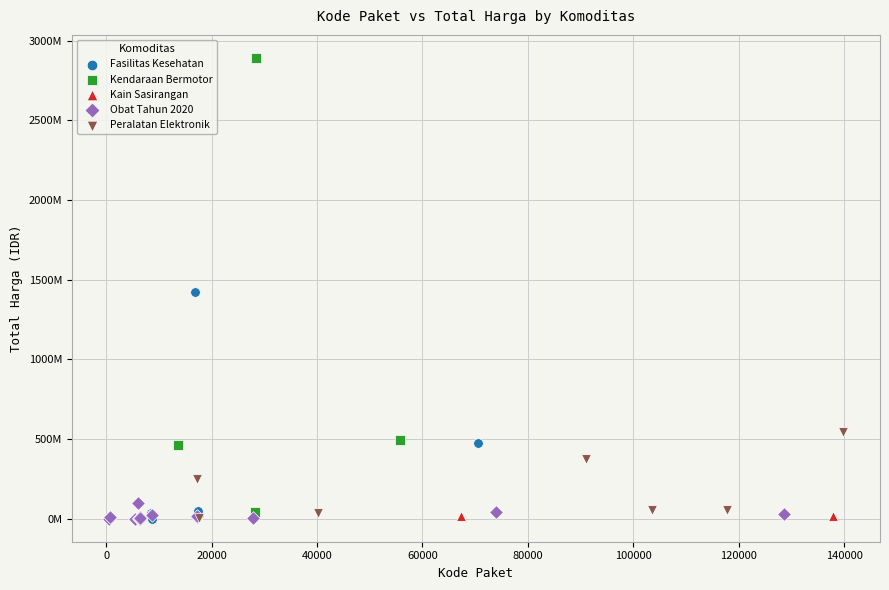

What are all the series names shown in the legend?

Fasilitas Kesehatan, Kendaraan Bermotor, Kain Sasirangan, Obat Tahun 2020, Peralatan Elektronik